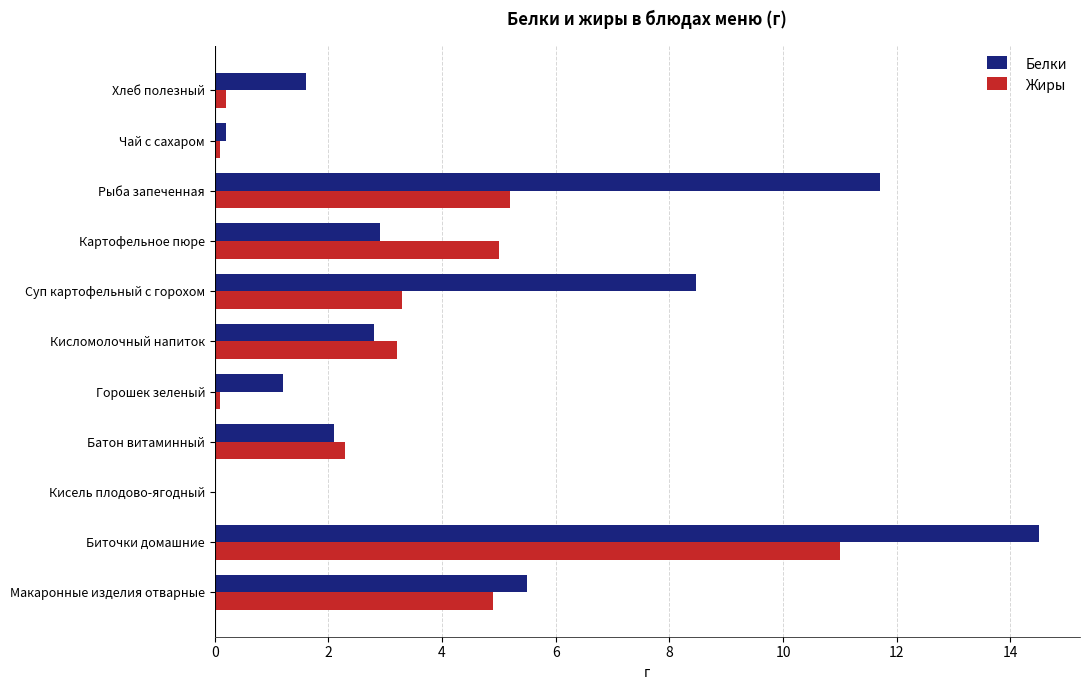

What is the sum of all Белки values?

51.0